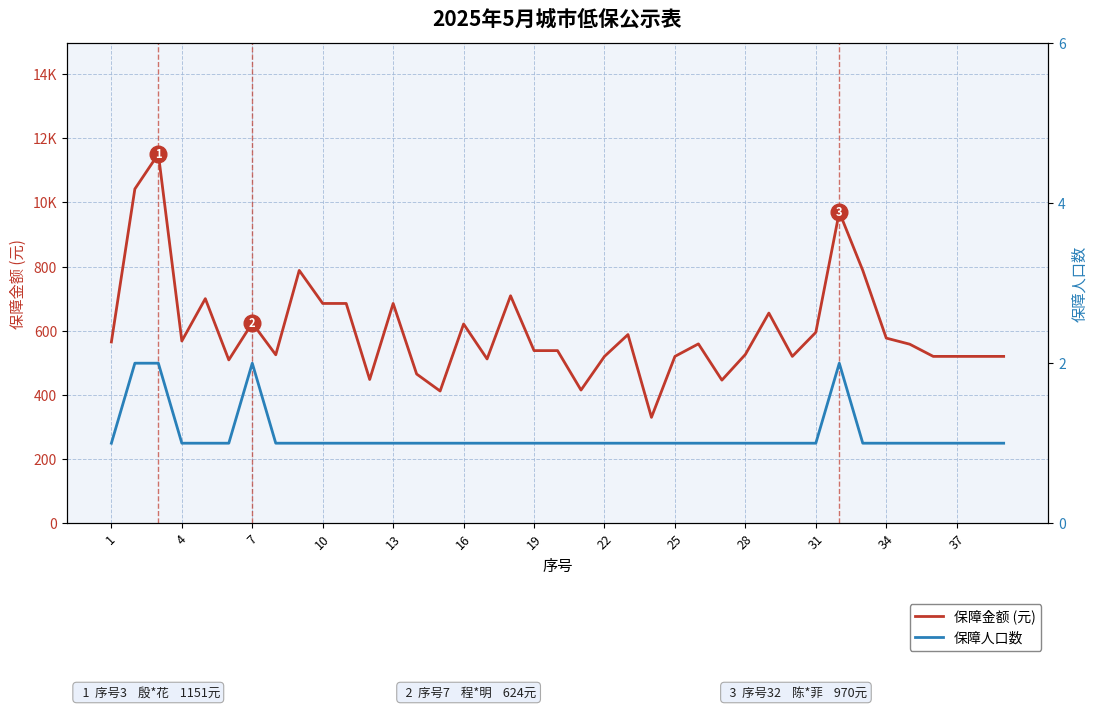

True or false: 保障金额 (元) and 保障人口数 intersect in this chart.

False